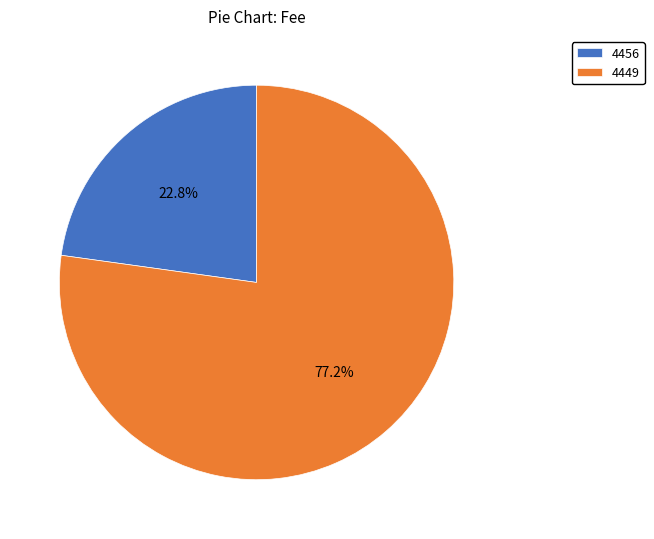

To the nearest percent, what is the difference between the largest and smallest slice percentages?

54%